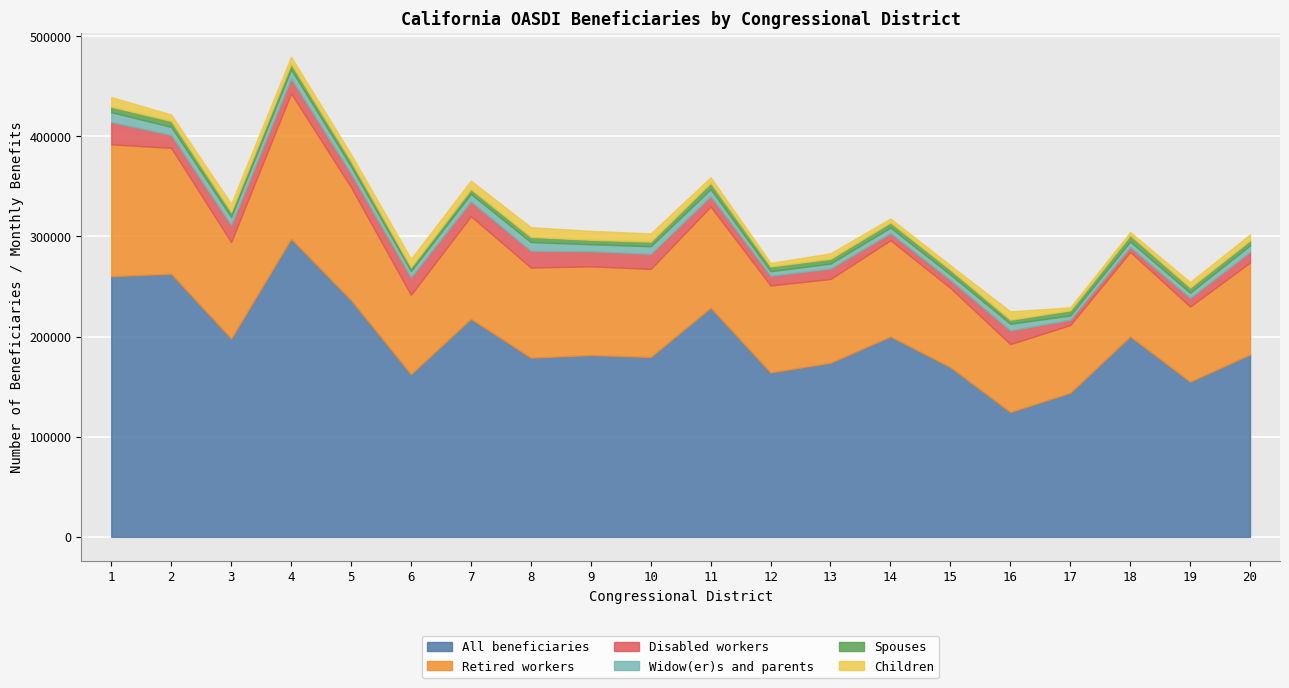

At which category does Children reach its first local peak?

3